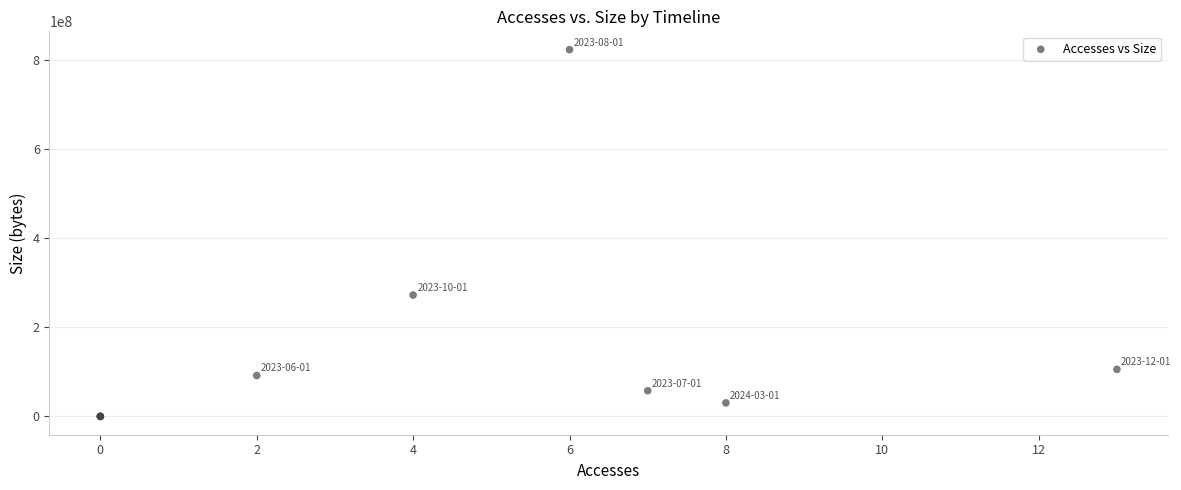

What Y value in the scatter plot is closest to 412028896?

272648016